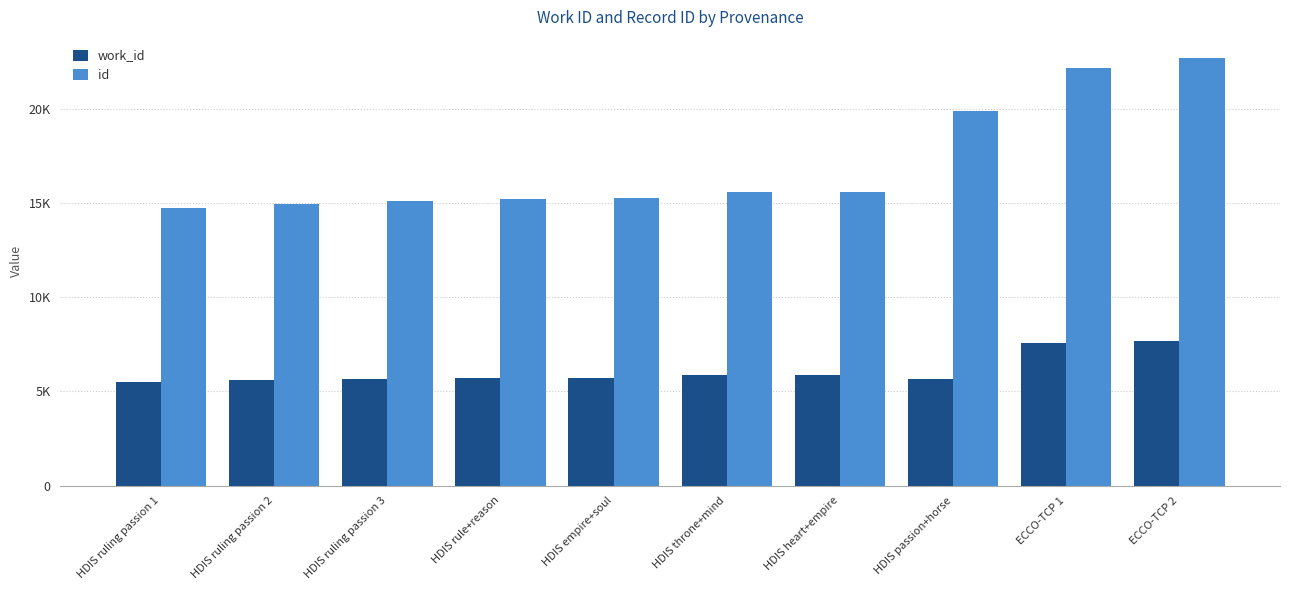

List the series in order of their overall mean, highest first.

id, work_id